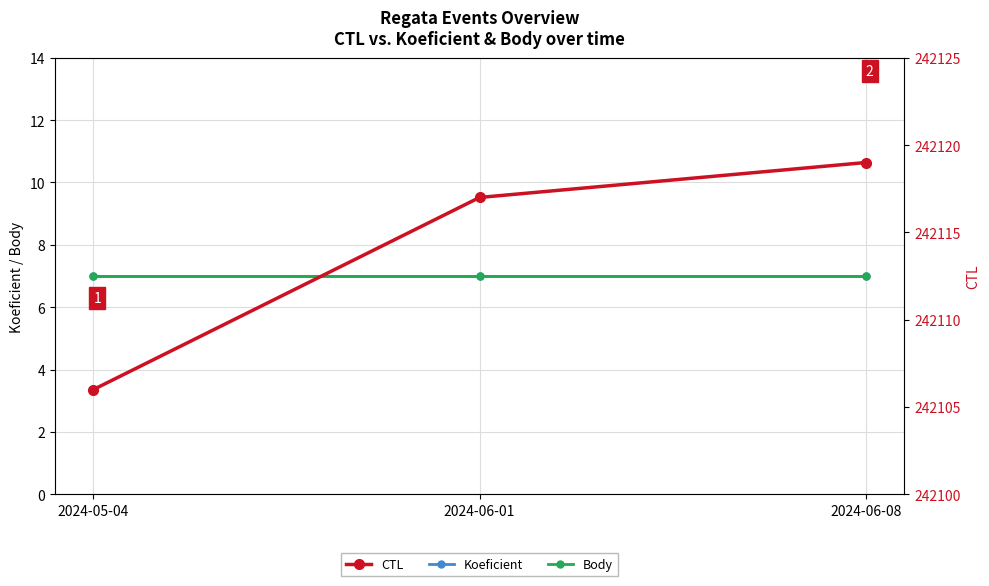

At how many categories does at least one series exceed 148469?

3